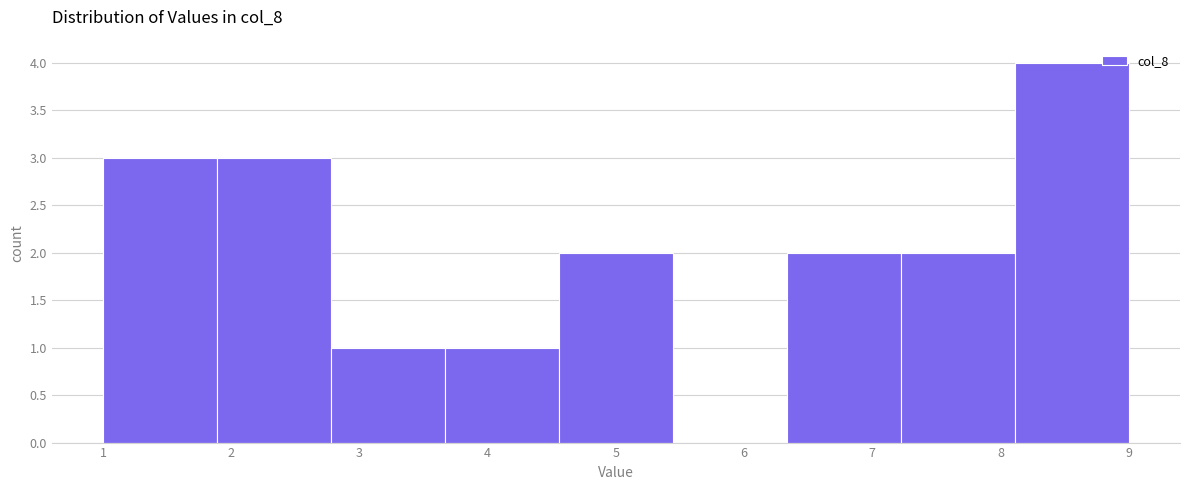

Reading left to right, transcribe this chart: for each bar, give the range it covers on the x-axis and its height. Neither the bar edges nor the heights are printed on the chart, so give them approximately, as read against the axes.

1.0 to 1.9: 3
1.9 to 2.8: 3
2.8 to 3.7: 1
3.7 to 4.6: 1
4.6 to 5.4: 2
5.4 to 6.3: 0
6.3 to 7.2: 2
7.2 to 8.1: 2
8.1 to 9.0: 4